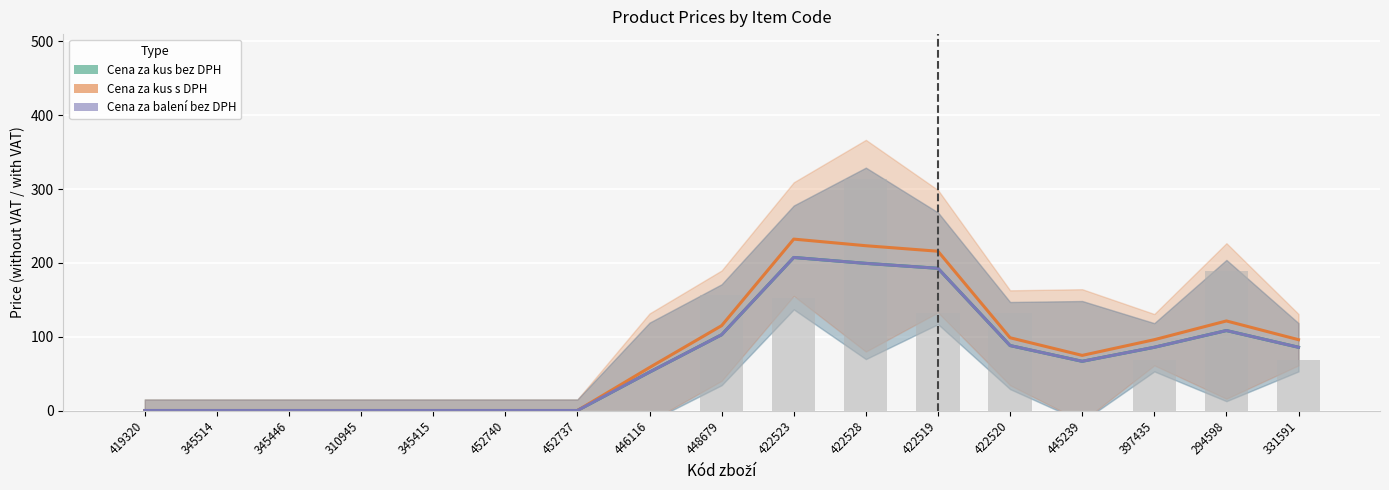

What is the maximum value for Cena za kus bez DPH?

207.3